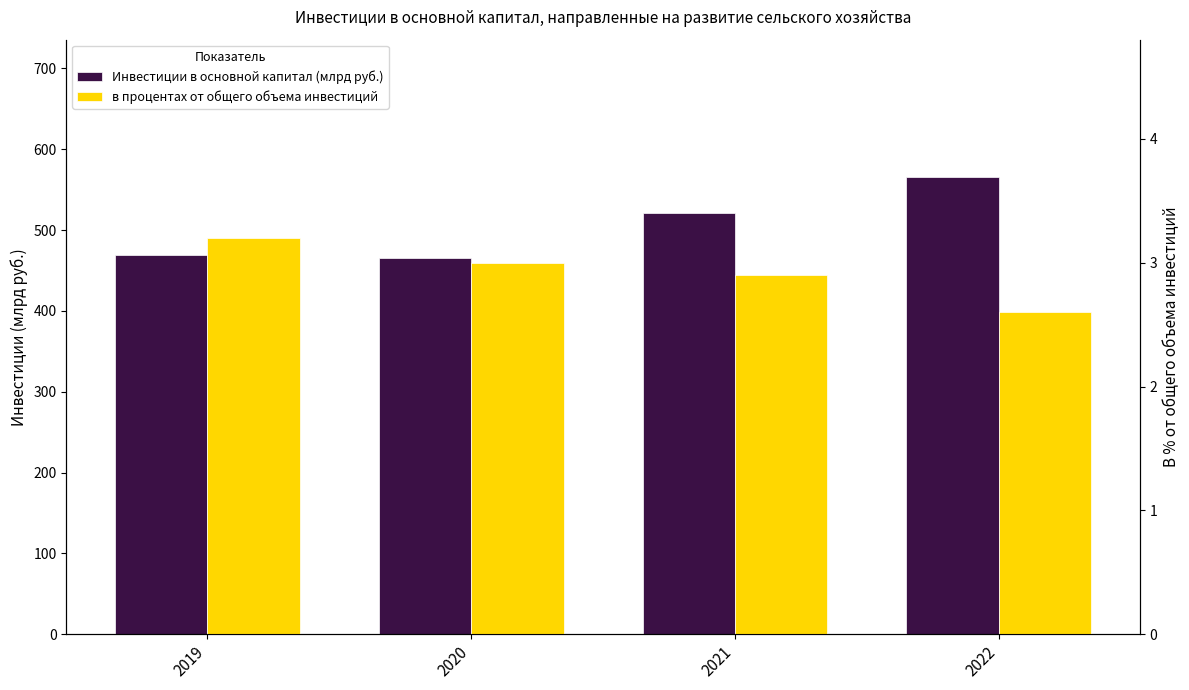

What is the value of the Инвестиции в основной капитал (млрд руб.) bar at the 3rd from the left?

520.9